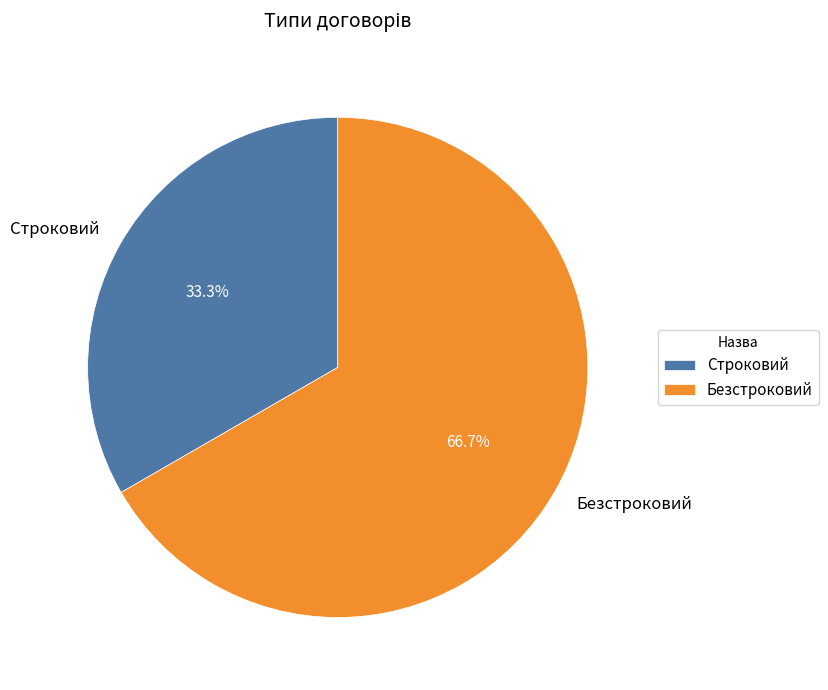

Which category accounts for the majority?

Безстроковий